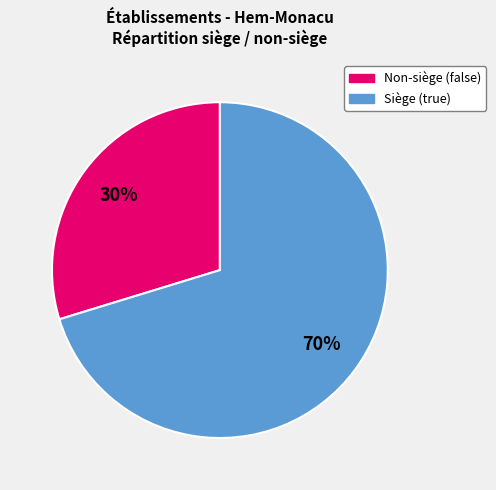

Approximately how many times larger is the value at Non-siège (false) compared to Siège (true)?

0.4